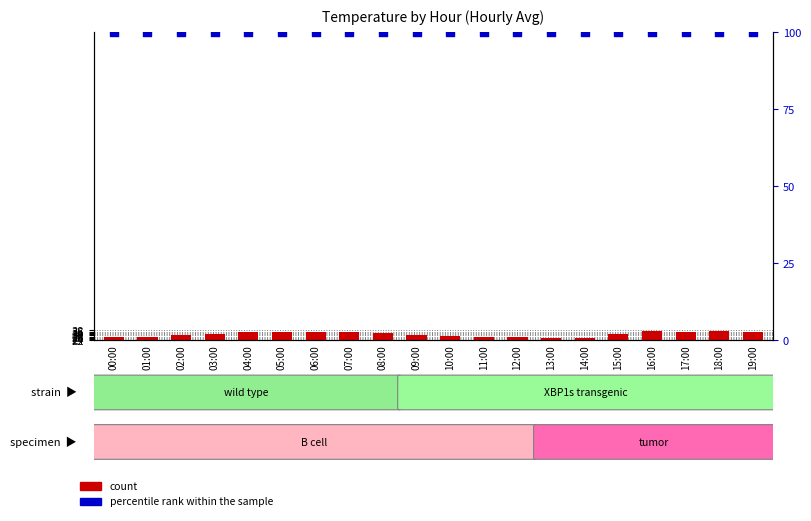

What is the total value across all series at 02:00?

131.0